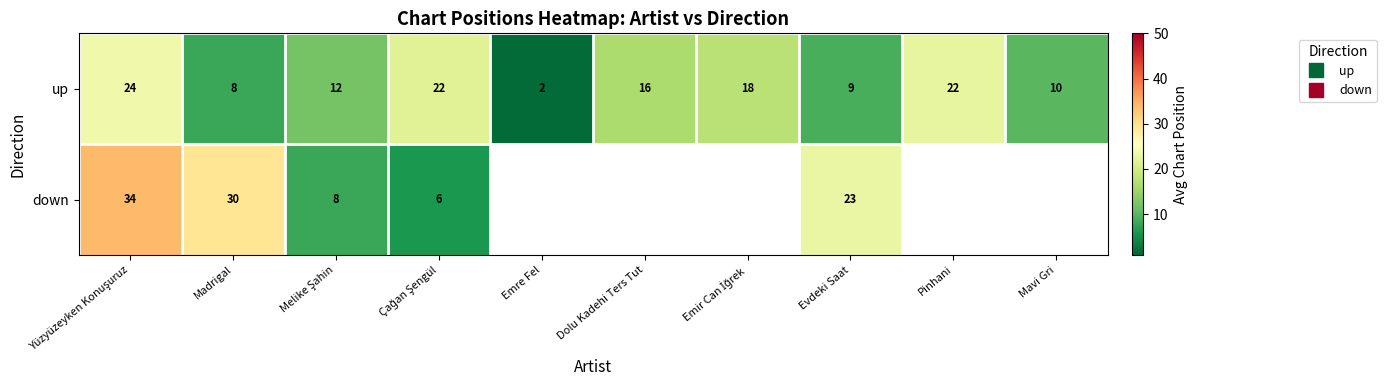

What is the highest value of the down series?

34.0